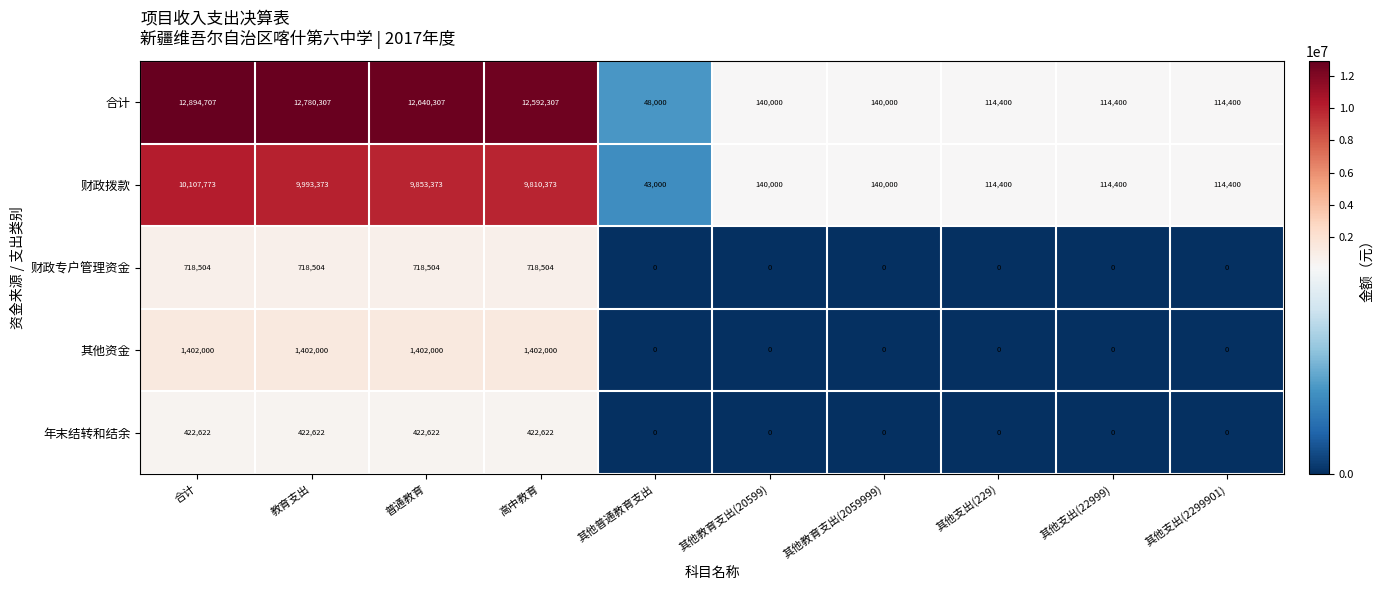

What is the spread (max minus min) of values at 其他普通教育支出?

48000